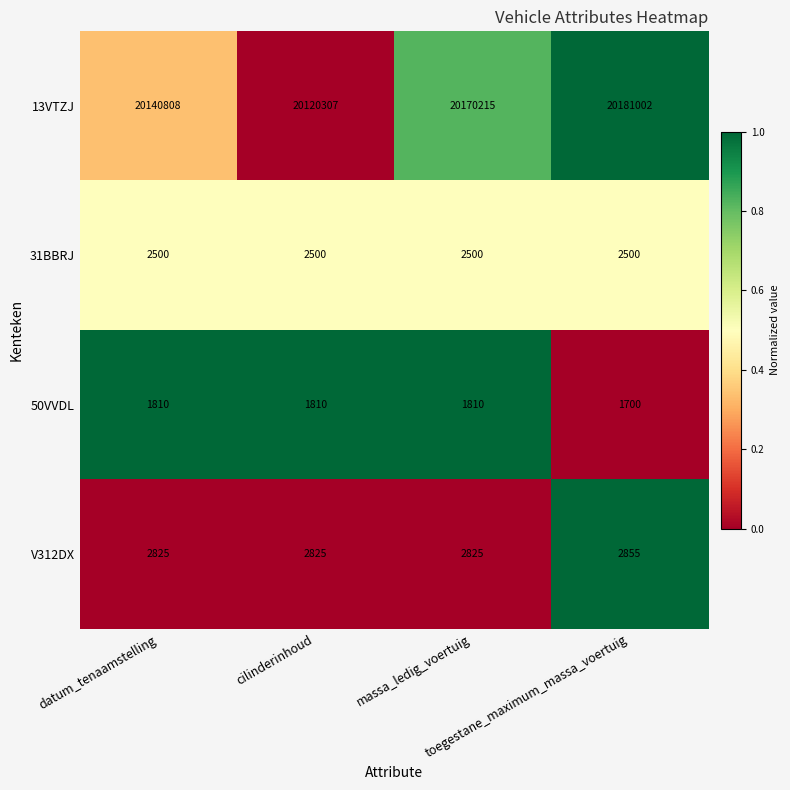

How many data points in 13VTZJ are less than 20170215?

2